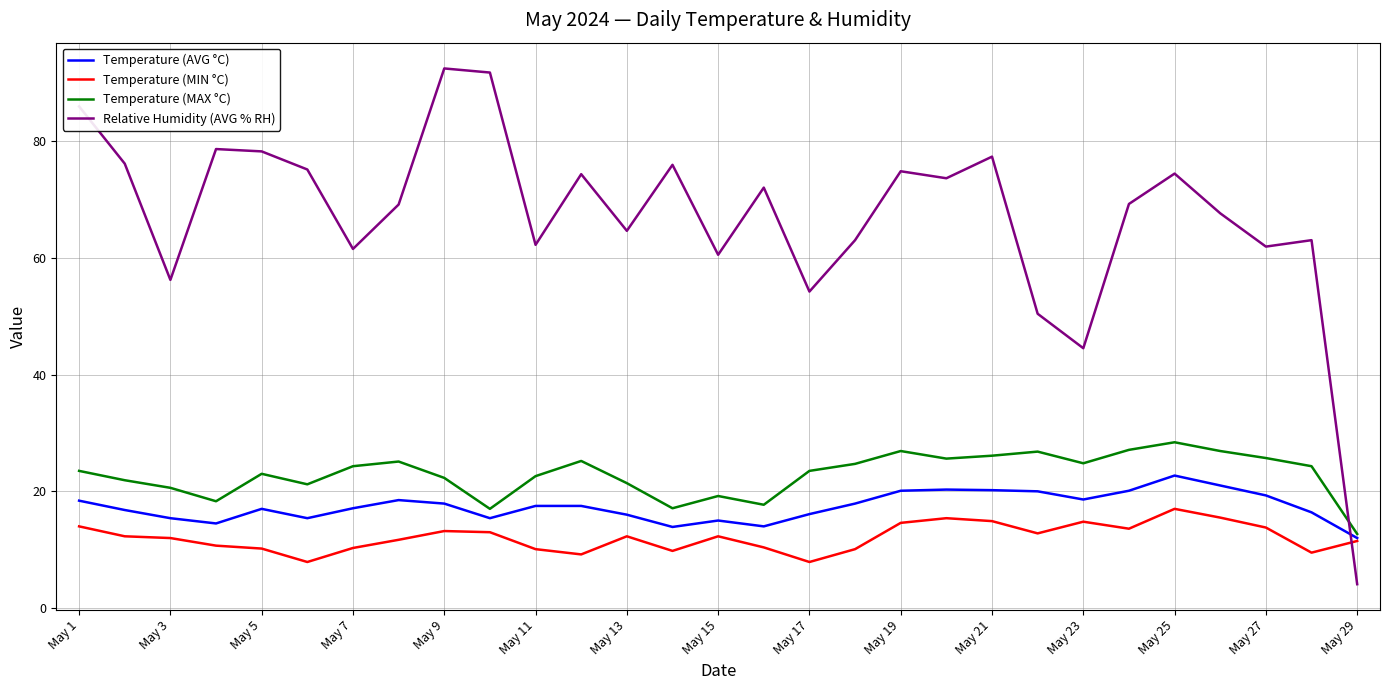

Which series has the largest total across all categories?

Relative Humidity (AVG % RH)